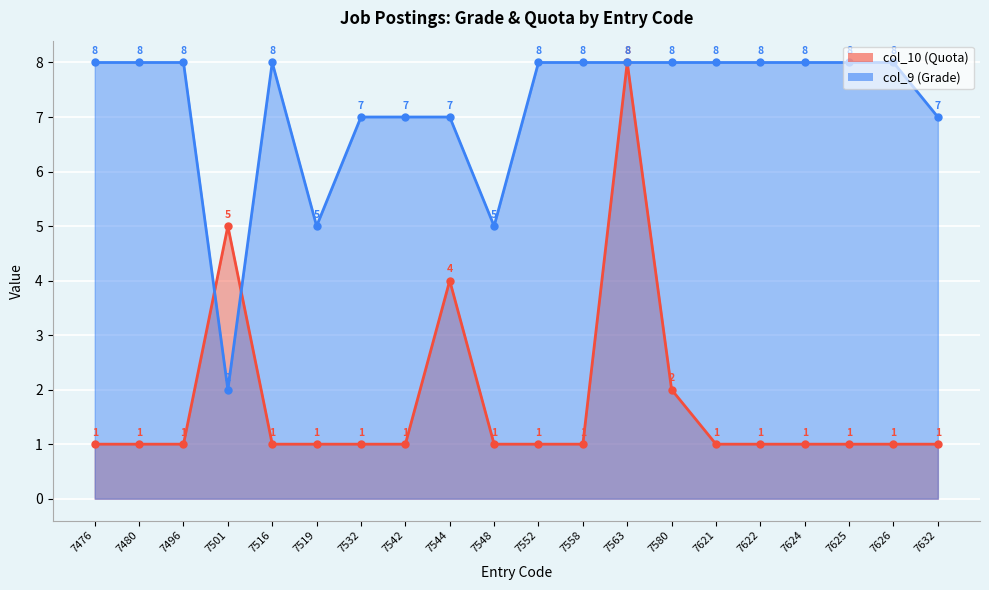

At which label is col_10 (Quota) closest to 4?

7544